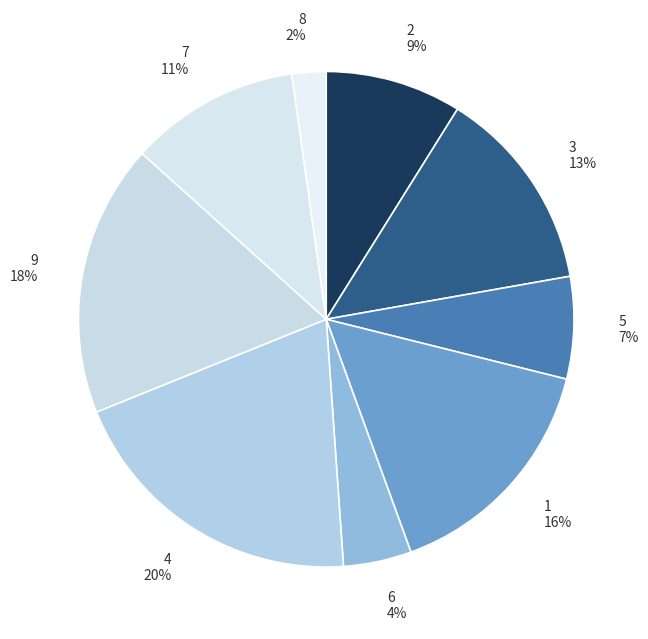

To the nearest percent, what percentage of the pie is 3?

13%